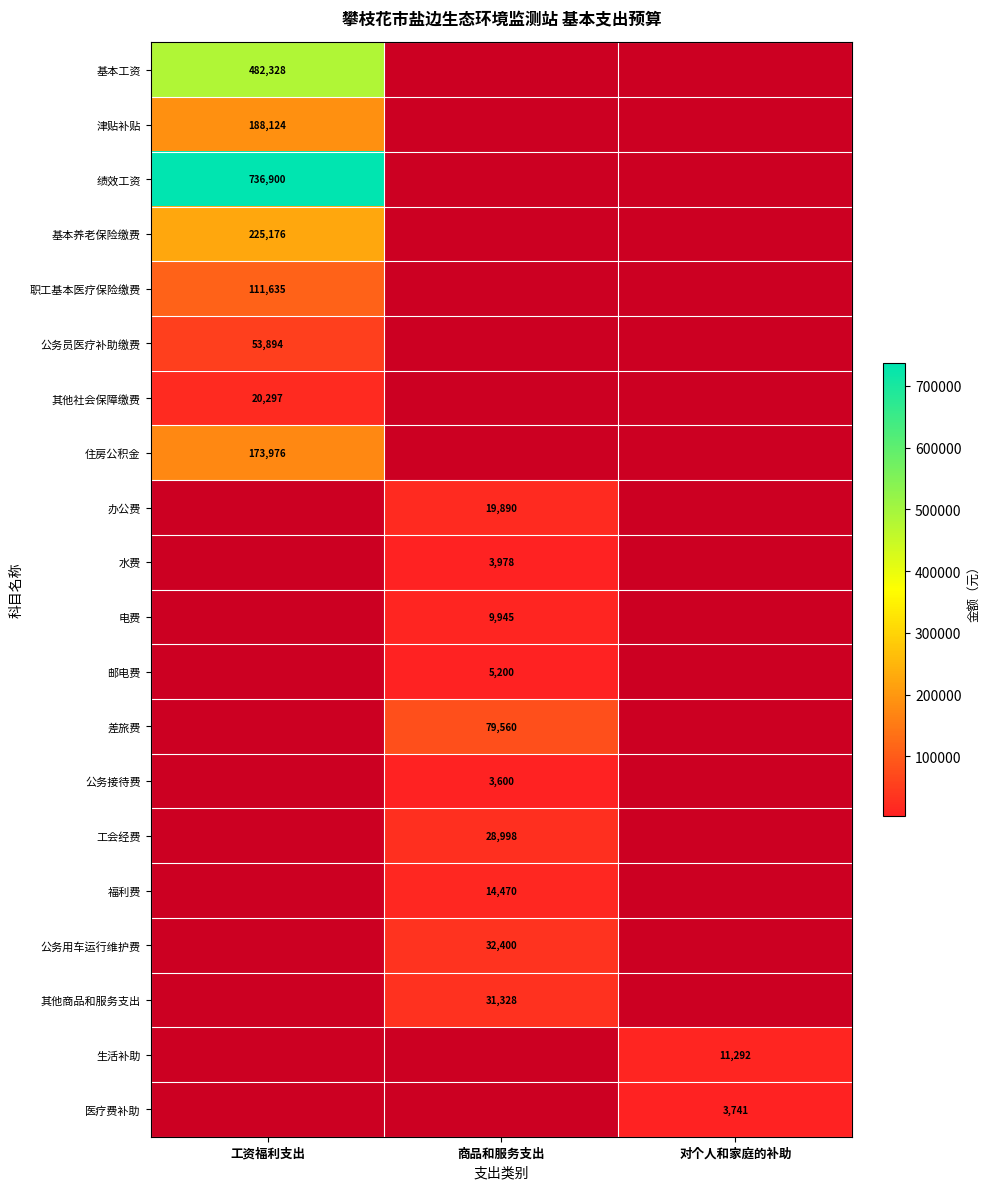

True or false: 电费 has a value of 9945 at 商品和服务支出.

True